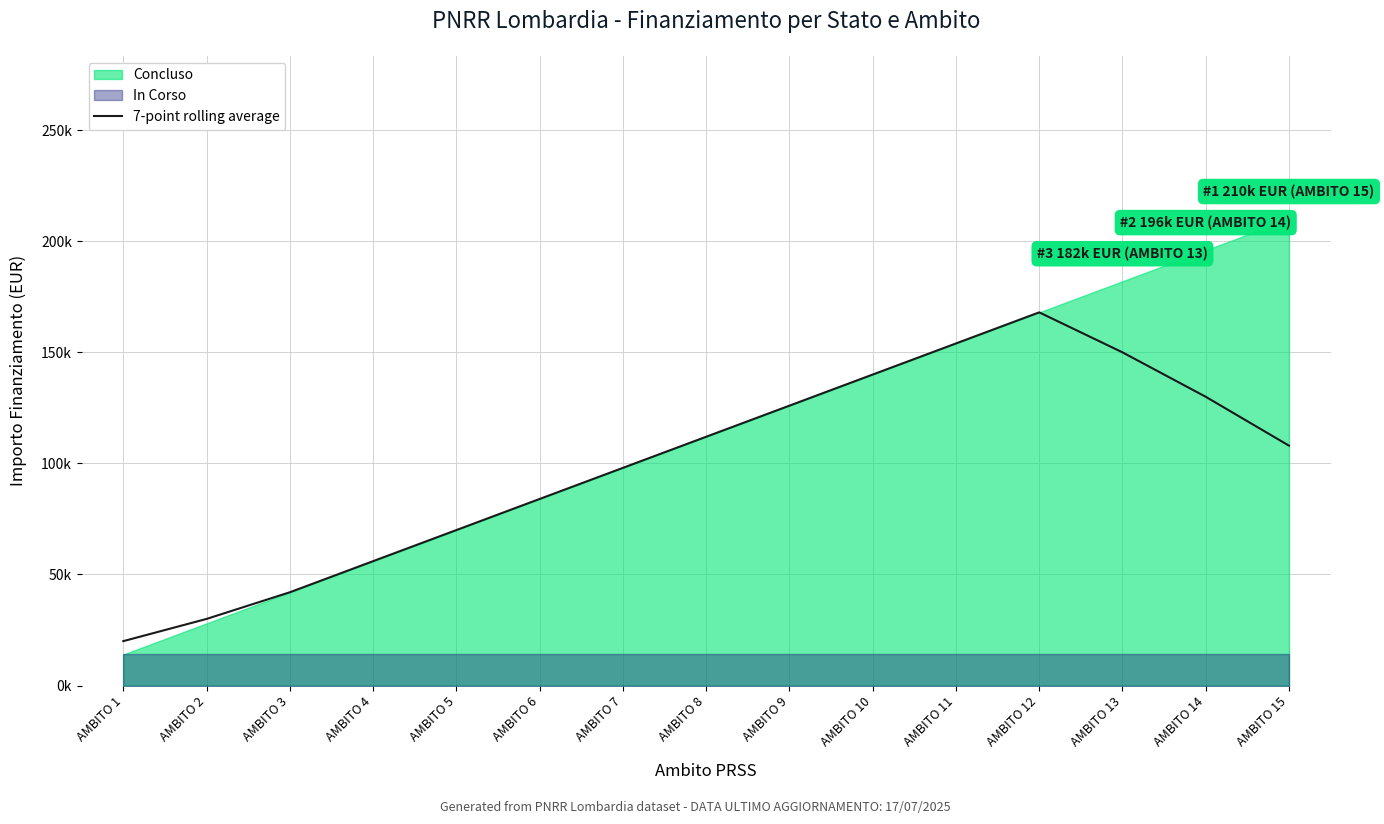

The chart shows a value of 56056 at AMBITO 9. True or false?

False